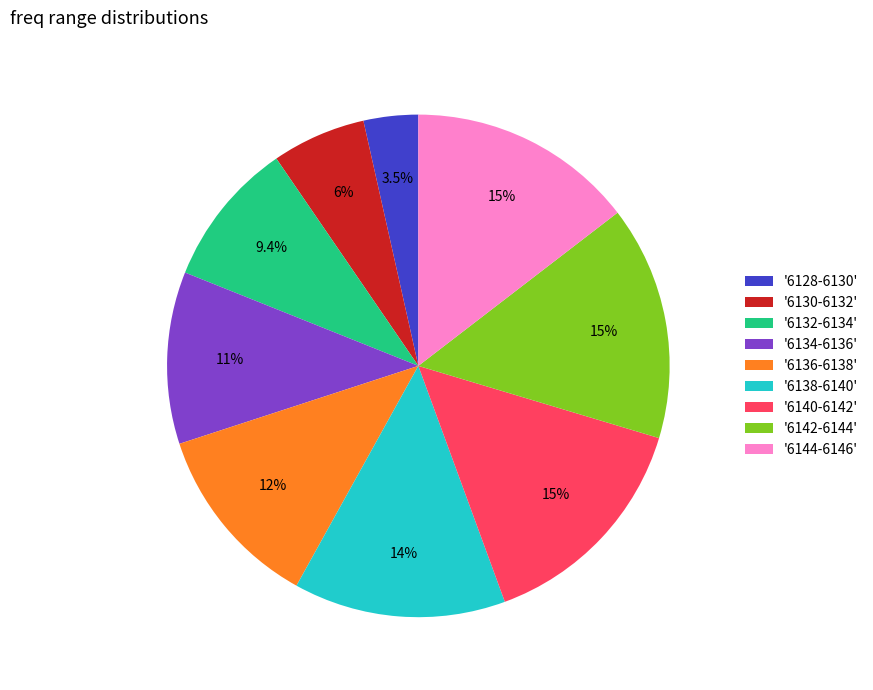

What is the total percentage of '6128-6130' and '6138-6140'?

17.2%